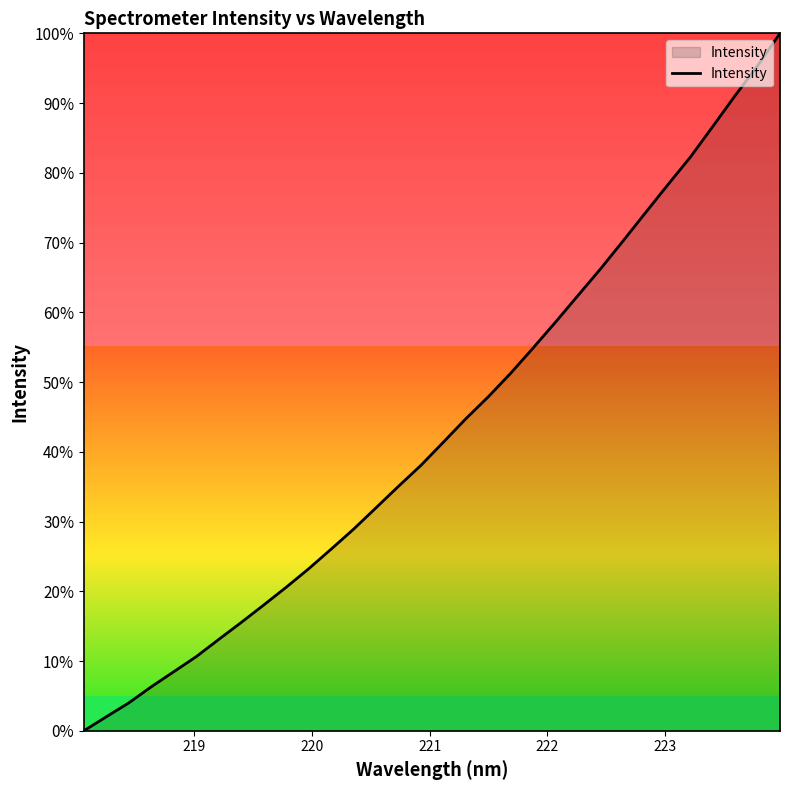

What is the greatest value displayed?

100.0